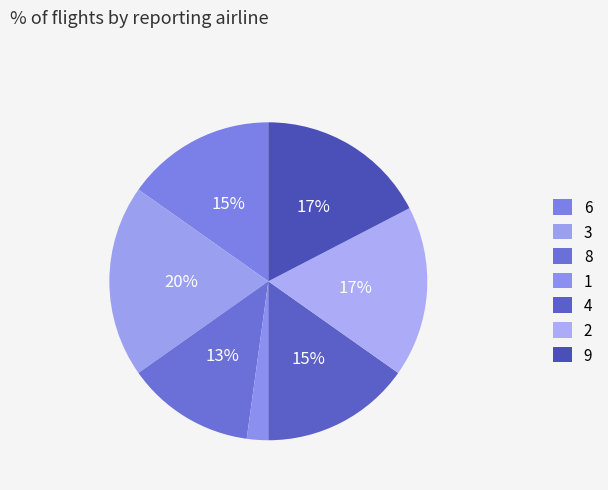

Combined, what portion of the pie is 1 and 4?

17.4%